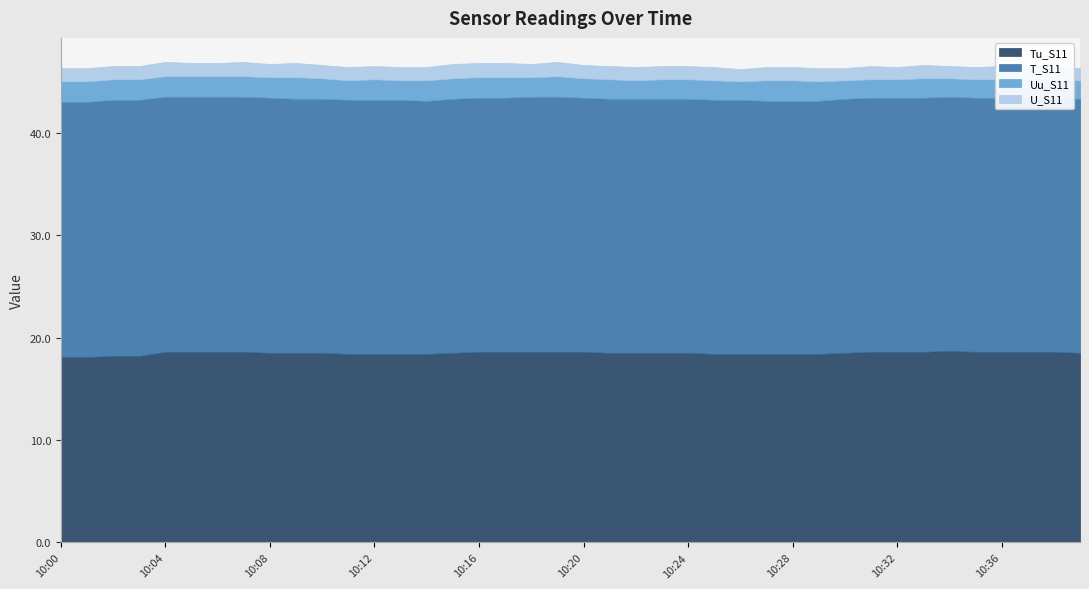

What is the sum of all T_S11 values?

992.9